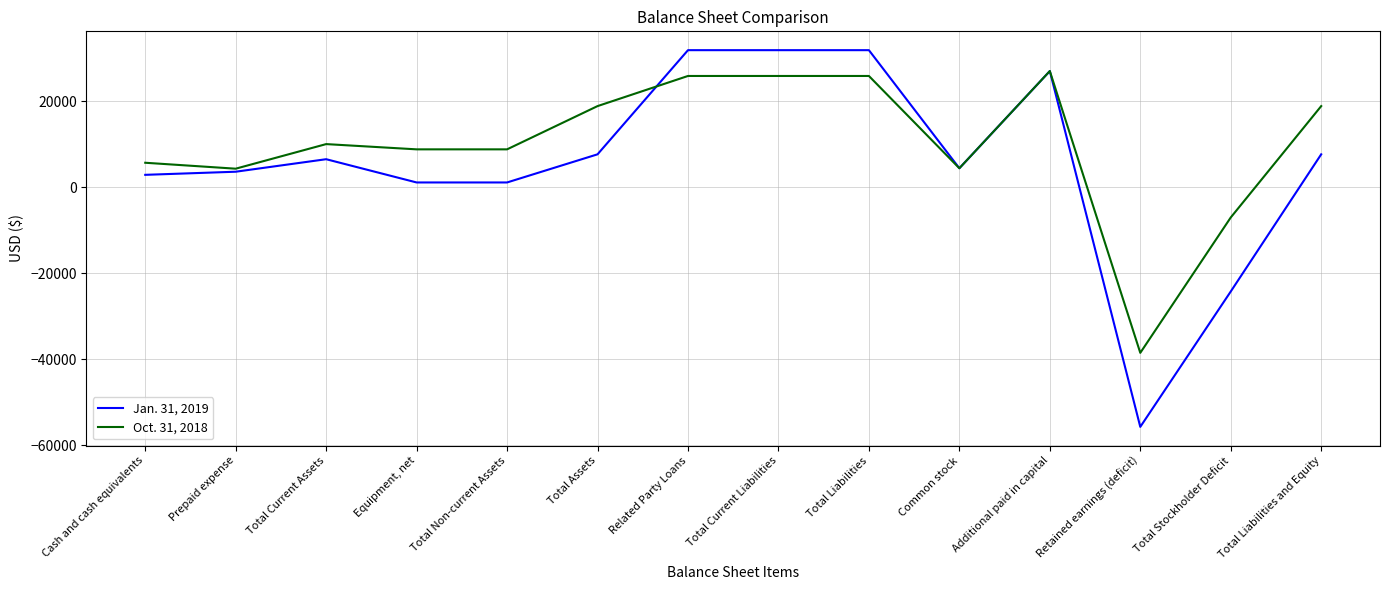

Is the value of Oct. 31, 2018 at Prepaid expense greater than the value of Jan. 31, 2019 at Total Current Liabilities?

No